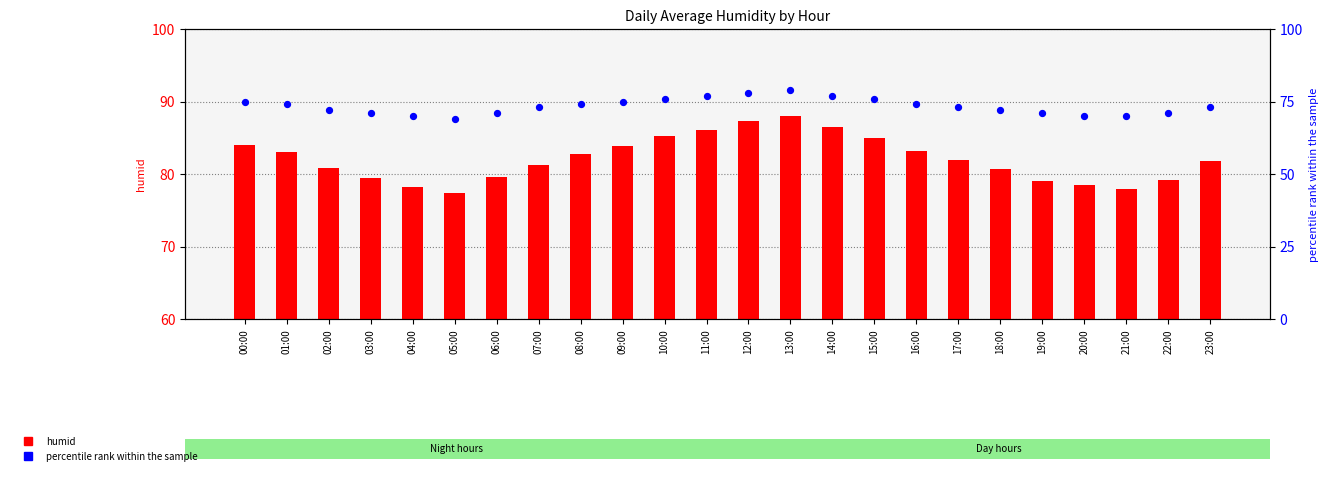

What is the total value across all series at 10:00?

161.2